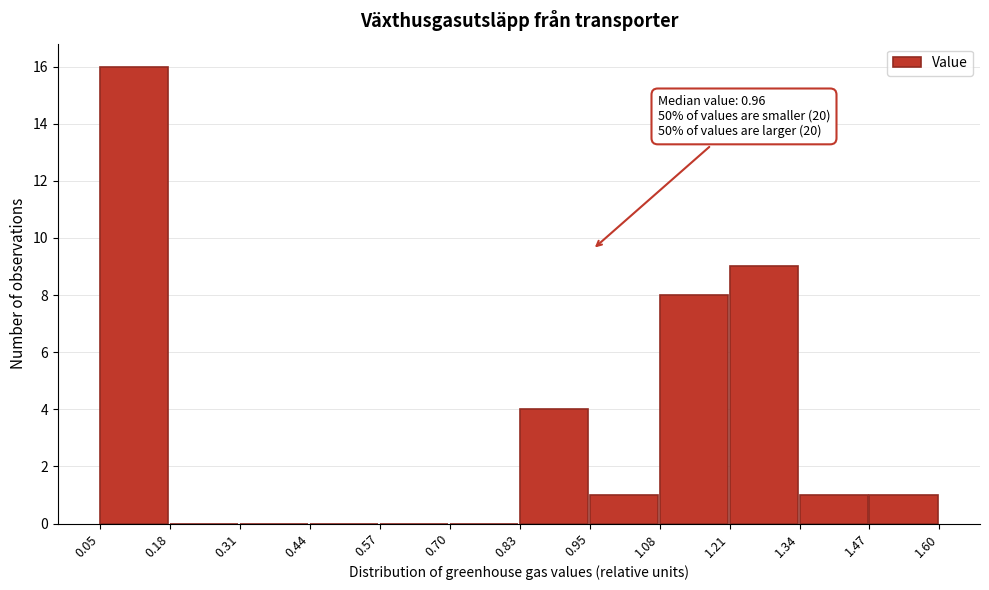

Which range on the x-axis has the tallest bar?

0.05 to 0.18